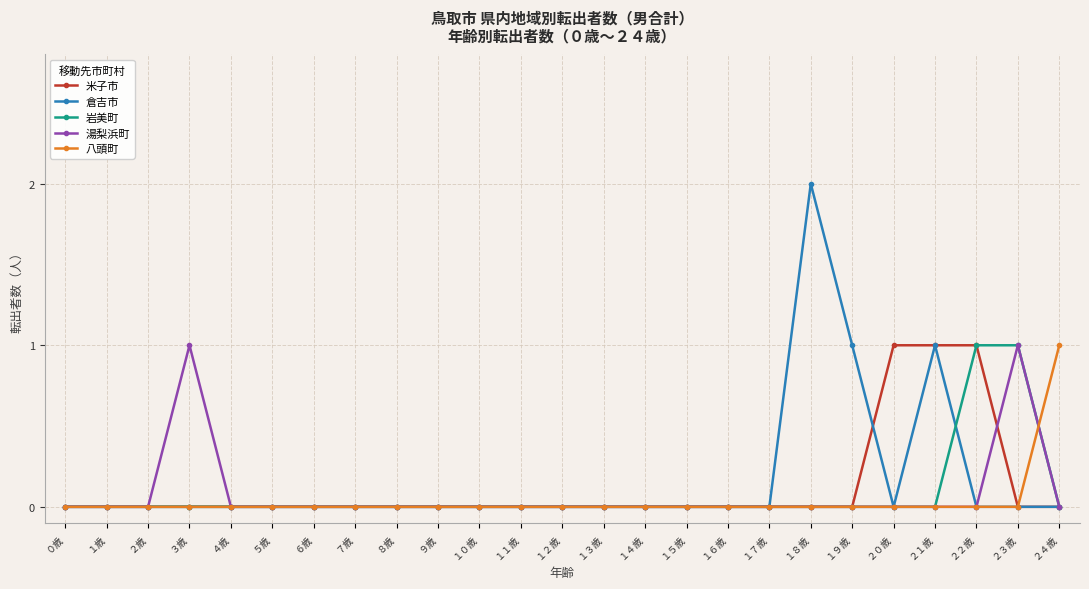

Which series has the widest spread of values?

倉吉市